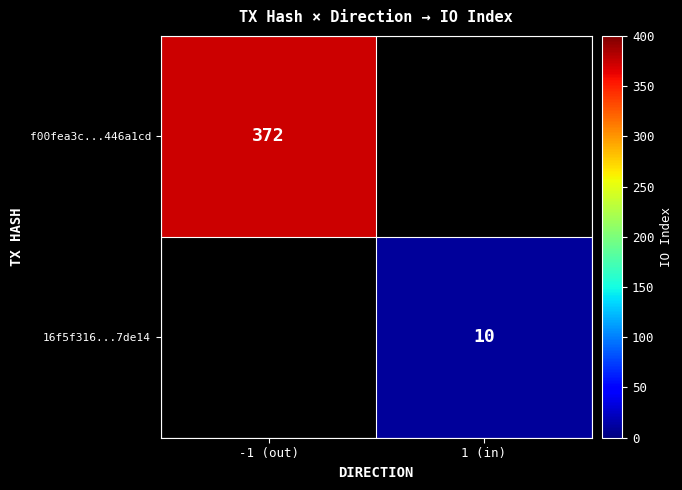

Is it true that f00fea3c...446a1cd equals 372 at -1 (out)?

True